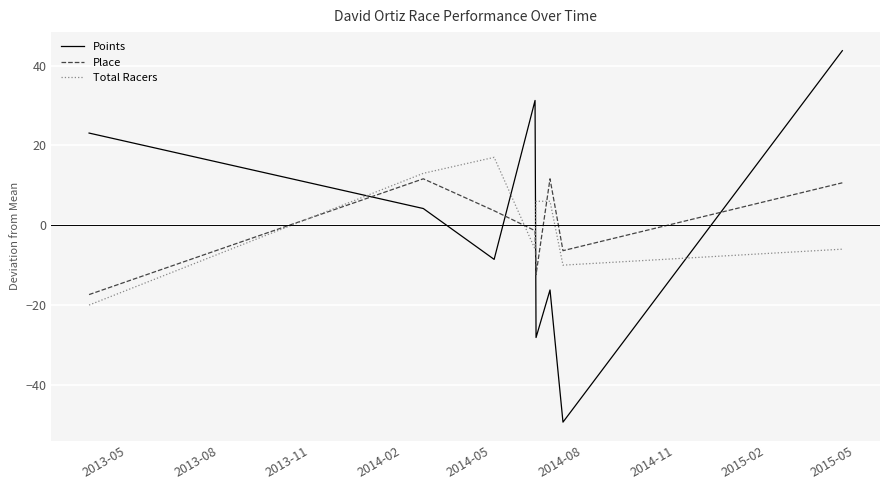

List the series in order of their peak value, lowest first.

Place, Total Racers, Points